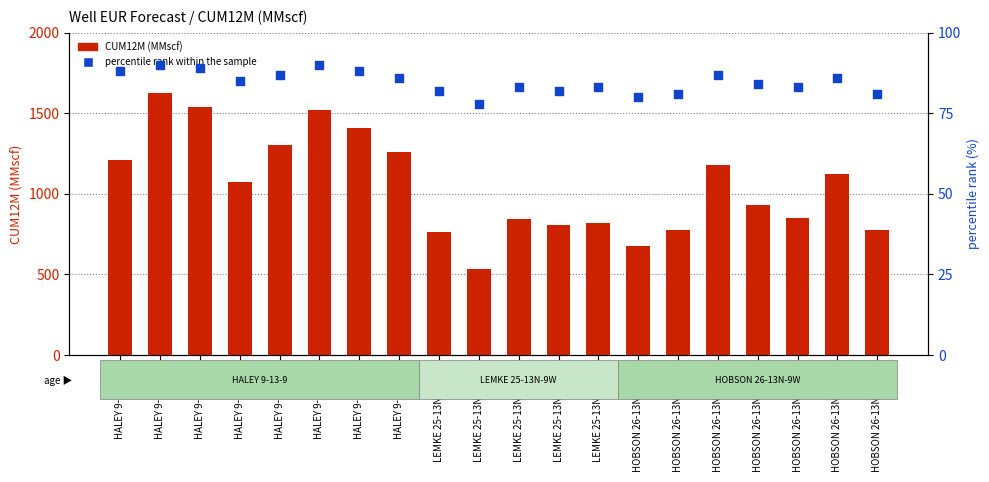

Which series has the largest total across all categories?

CUM12M (MMscf)